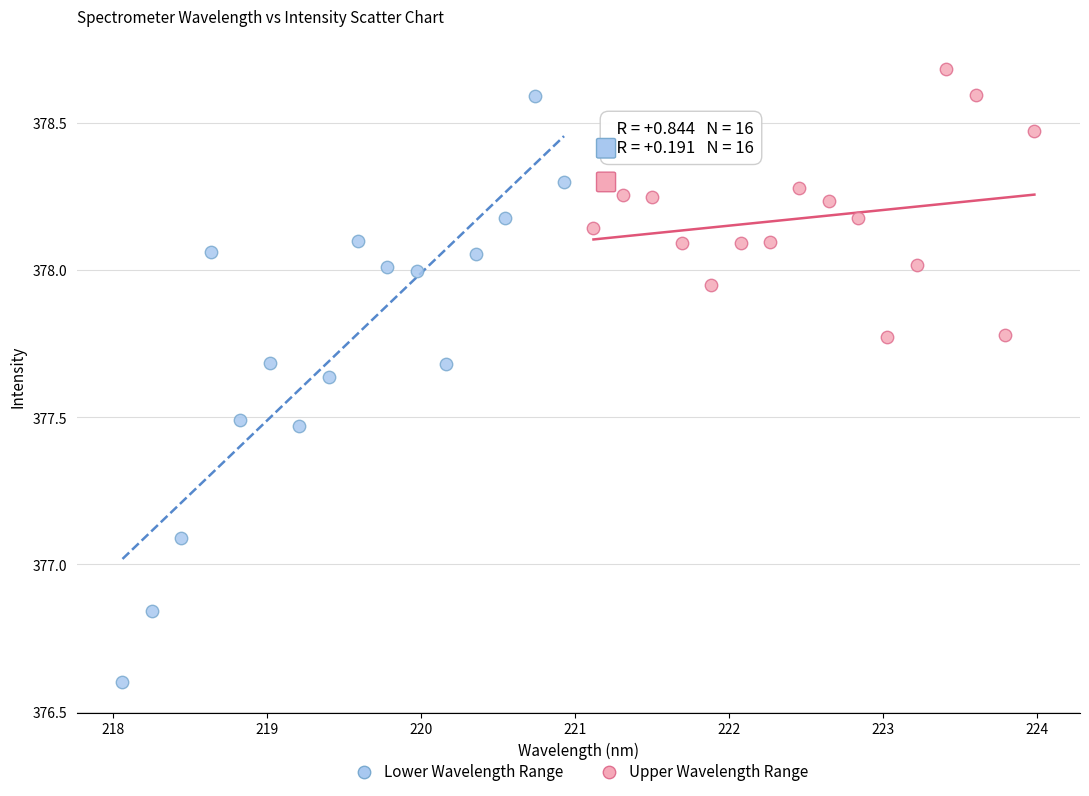

Which series reaches the maximum Y coordinate?

Upper Wavelength Range